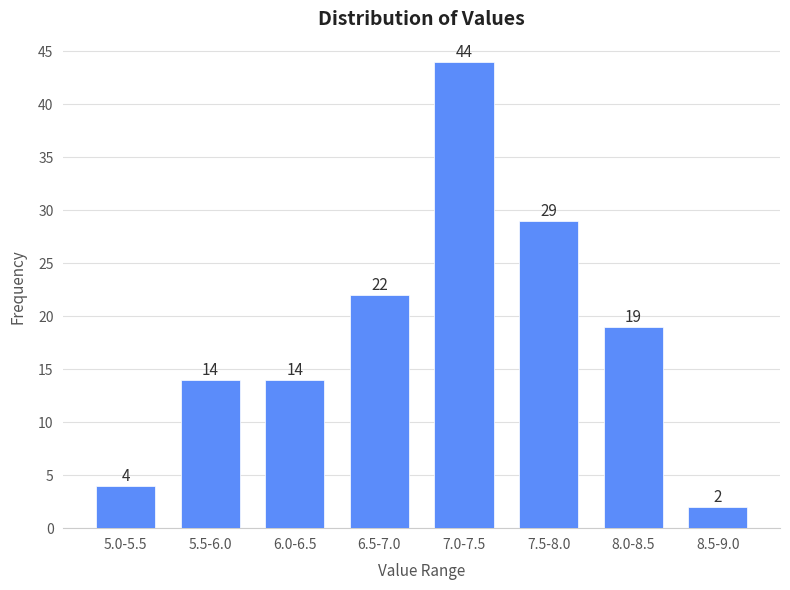

Reading left to right, what are all the values shown in this chart?

4	14	14	22	44	29	19	2